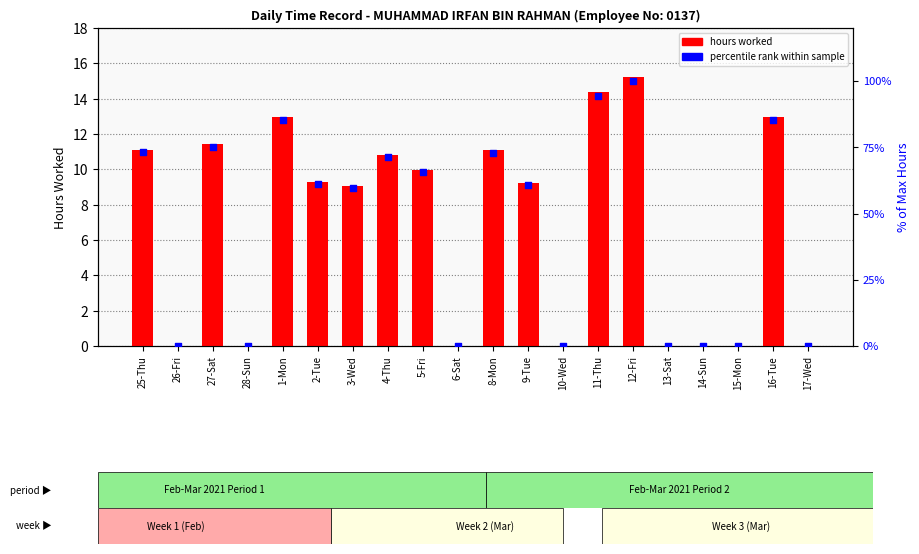

At how many categories does at least one series exceed 51?

12